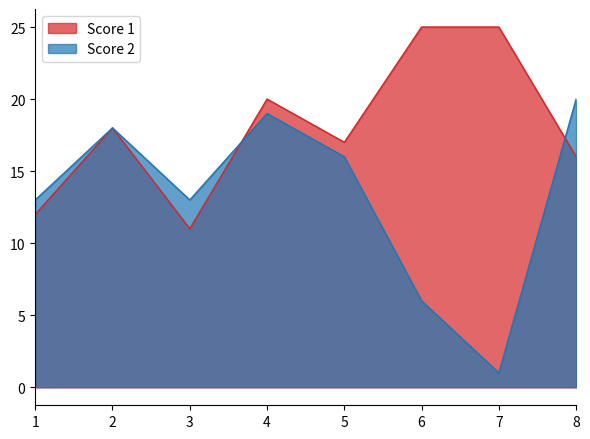

Is it true that Score 1 equals 9 at 6?

False